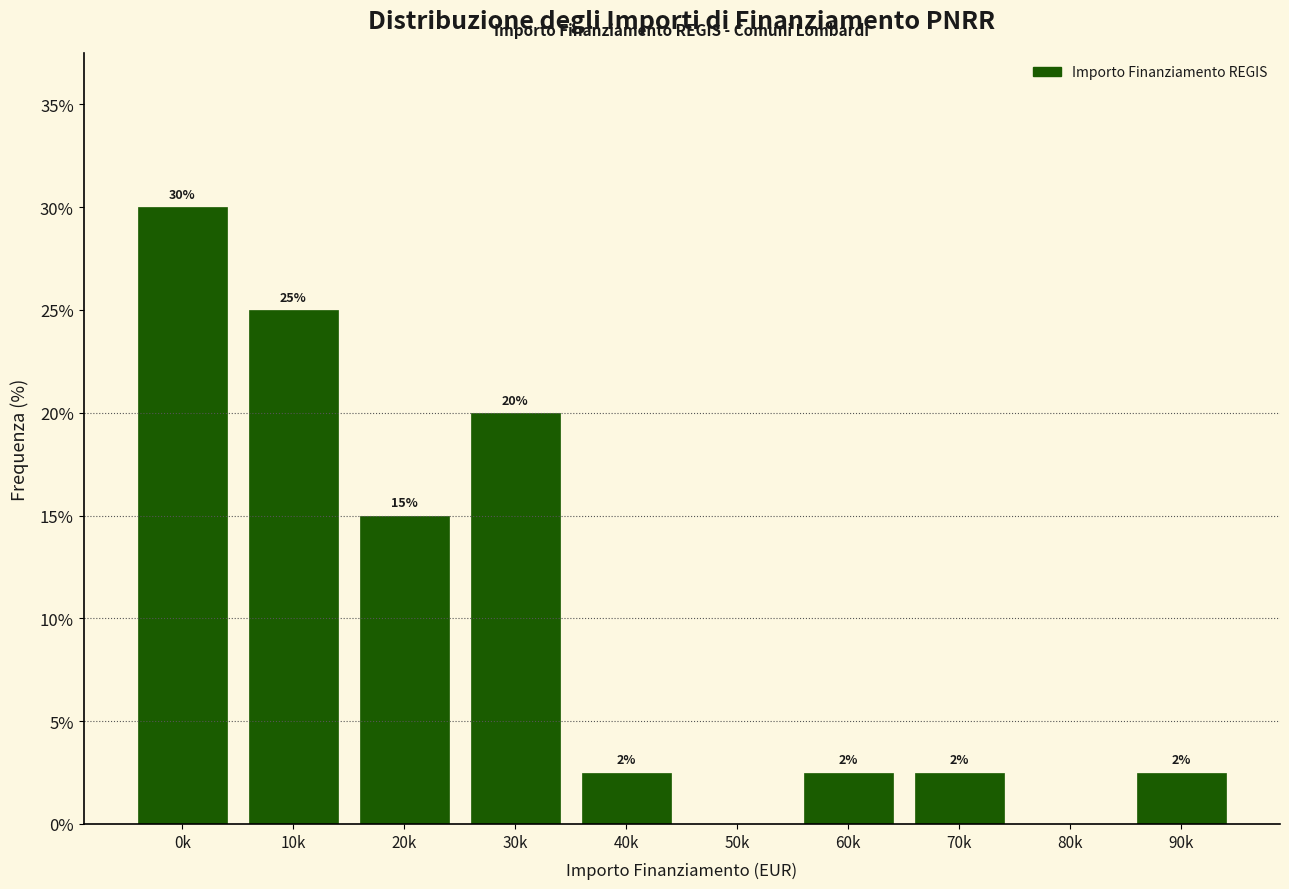

The chart shows a value of 2.5 at 90k. True or false?

True